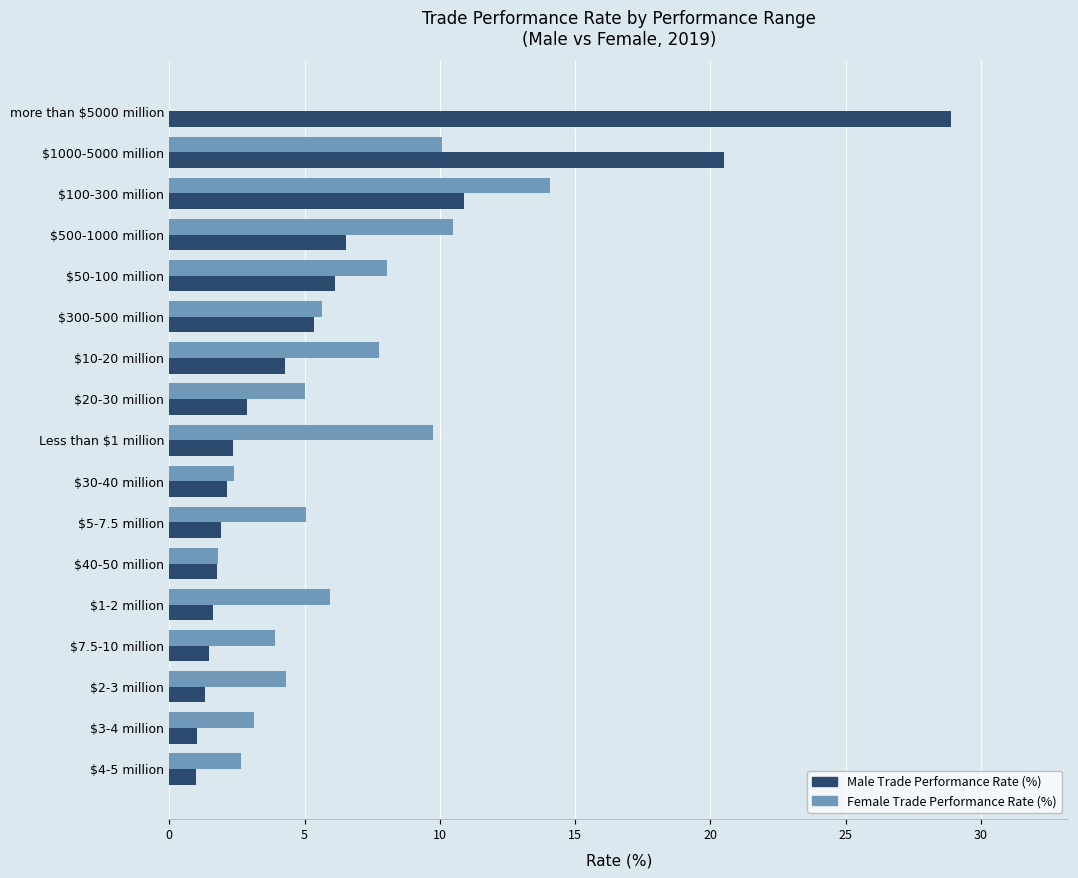

What value does the Female Trade Performance Rate (%) series have at $1000-5000 million?

10.1